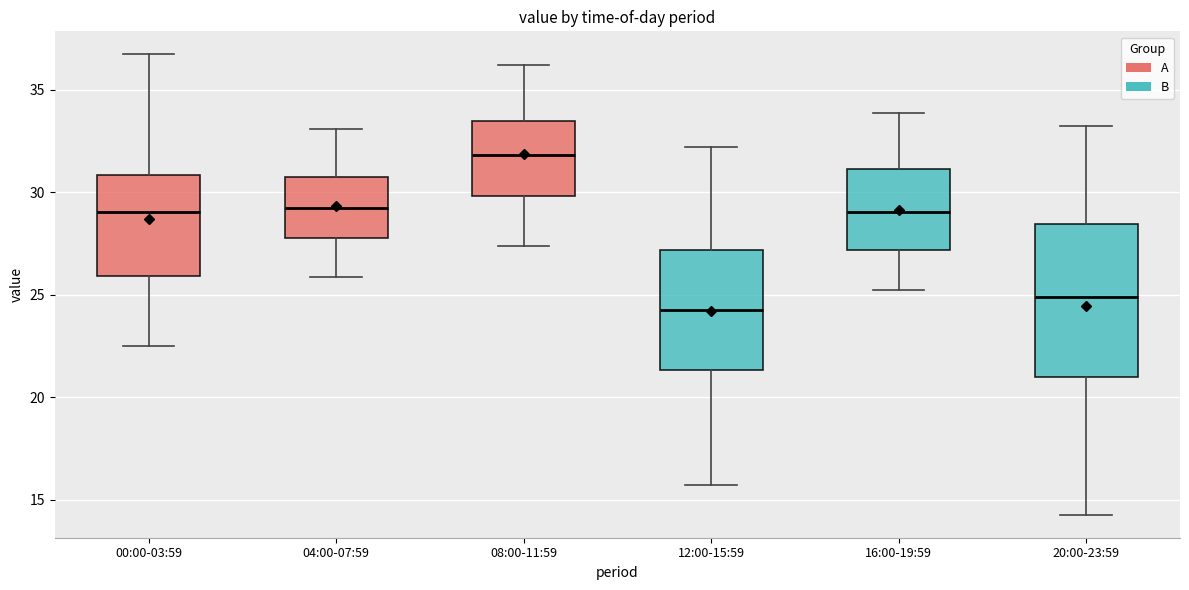

Which box's median line is the highest?

08:00-11:59